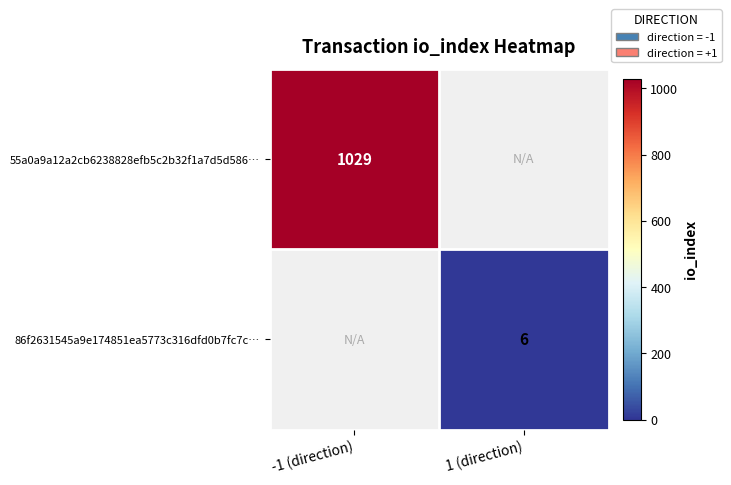

Is the value of 86f2631545a9e174851ea5773c316dfd0b7fc7c… at 1 (direction) greater than the value of 55a0a9a12a2cb6238828efb5c2b32f1a7d5d586… at -1 (direction)?

No